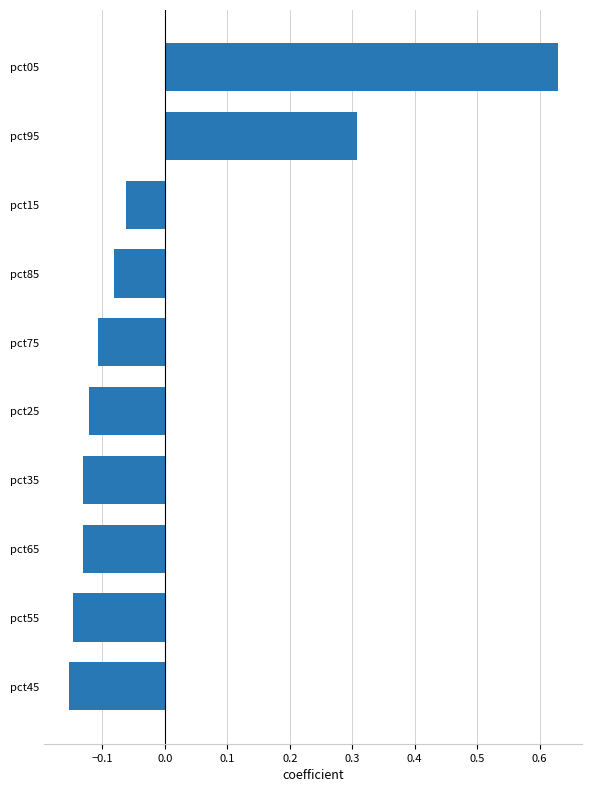

At which label is the value closest to 0?

pct15